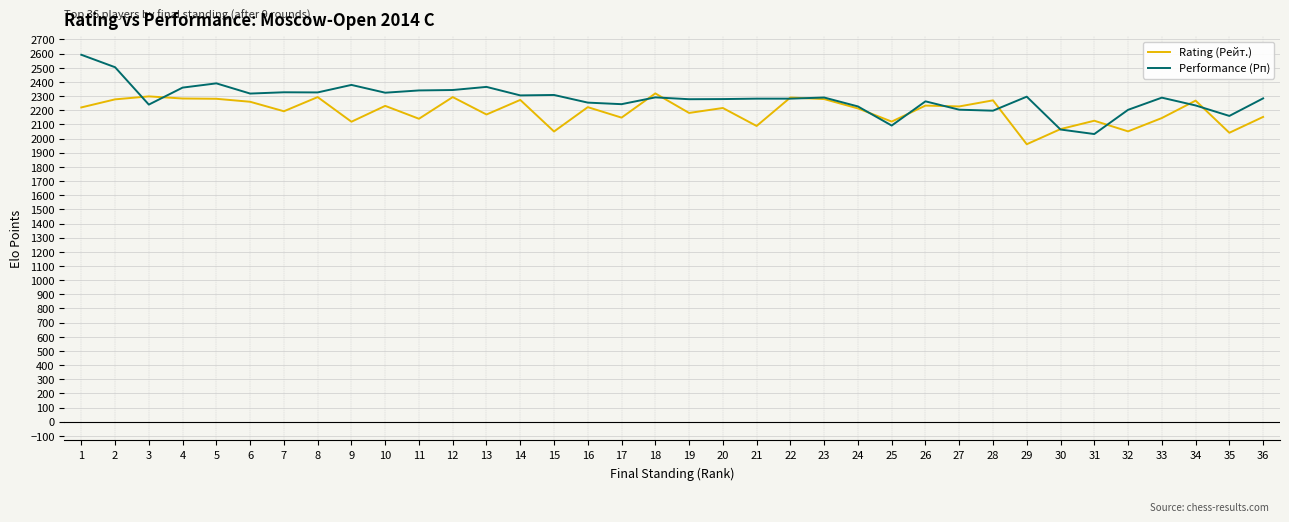

The value of Rating (Рейт.) at 32 is 3307. True or false?

False